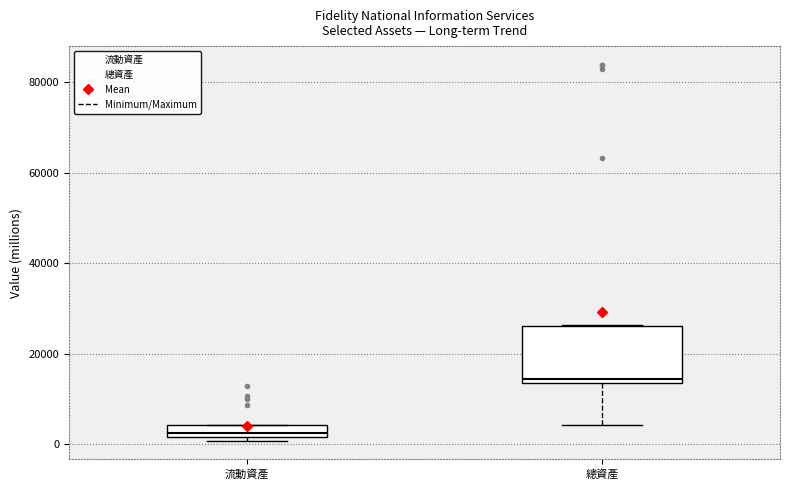

Comparing the boxes themselves (not the whiskers), which one is the tallest?

總資產